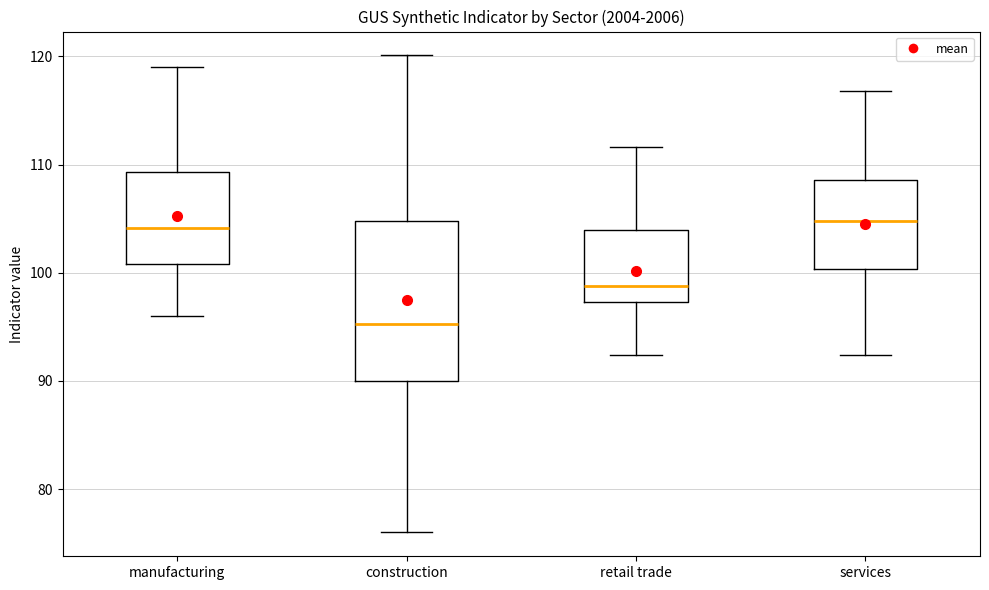

Where does the lower whisker of the box for manufacturing end on the y-axis? The values are not printed on the chart, so give them approximately, as read against the axis.

96